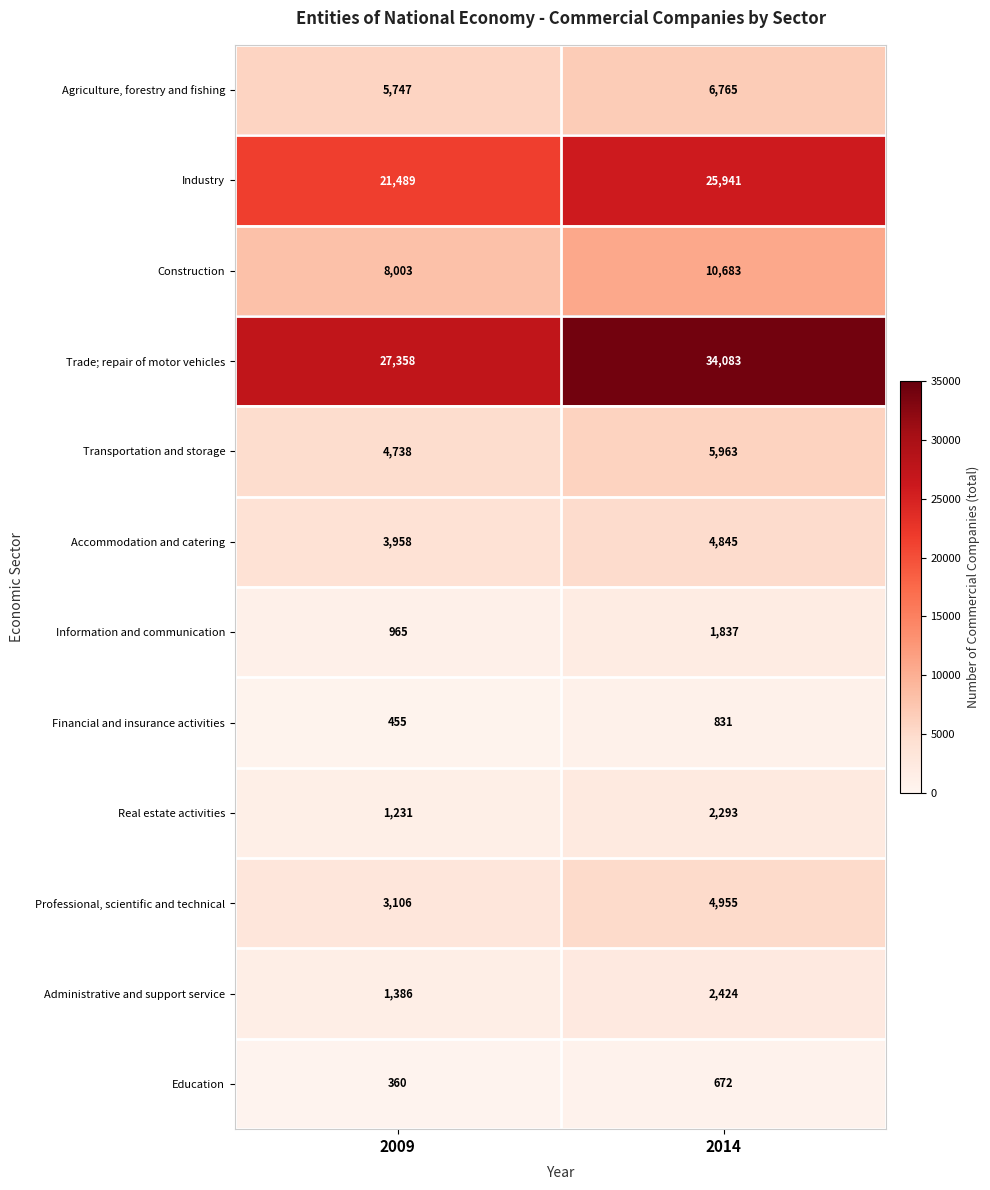

What is the total value across all series at 2009?

78796